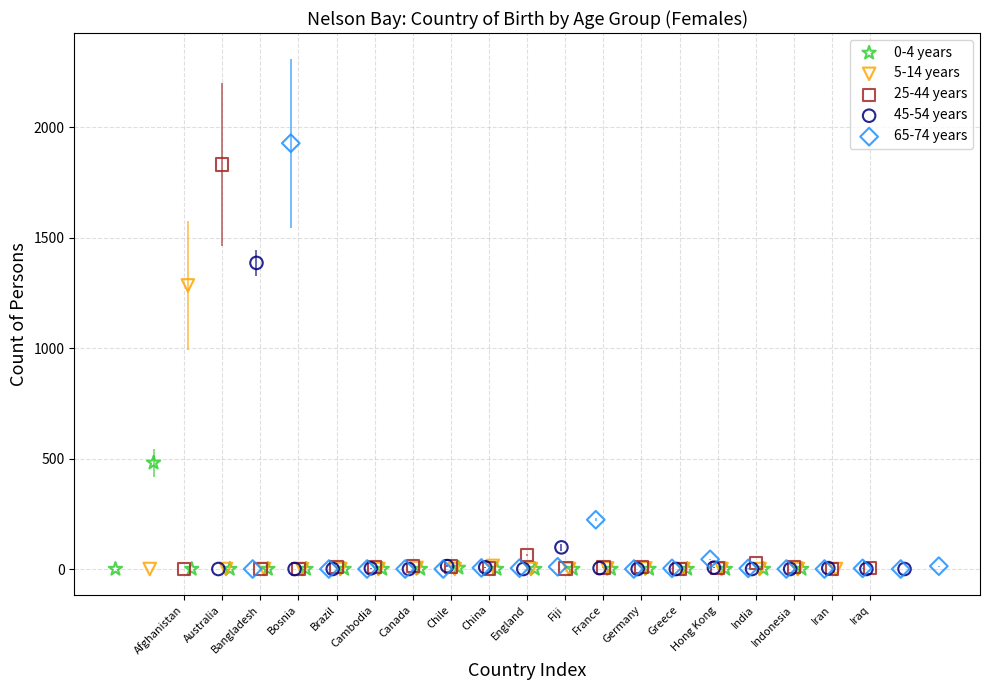

Which series has the largest Y range (max minus min)?

65-74 years